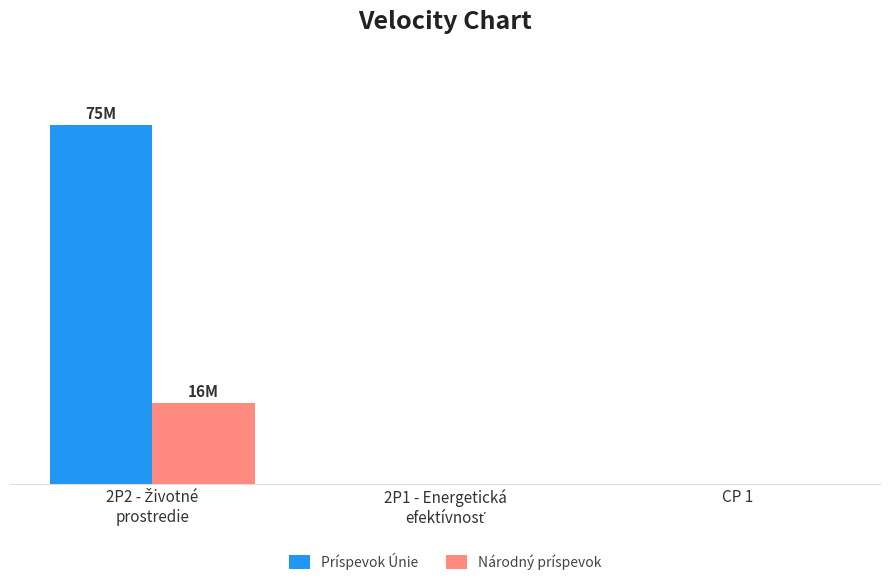

Reading right to left, list all the values displayed in this chart.

Príspevok Únie: CP 1=0	2P1 - Energetická
efektívnosť=0	2P2 - Životné
prostredie=75000000
Národný príspevok: CP 1=0	2P1 - Energetická
efektívnosť=0	2P2 - Životné
prostredie=16817648